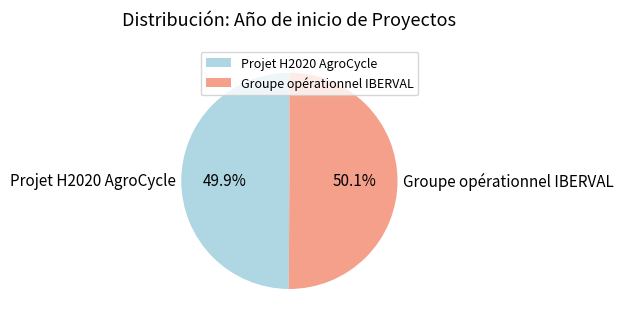

The Groupe opérationnel IBERVAL slice represents 44% of the pie. True or false?

False